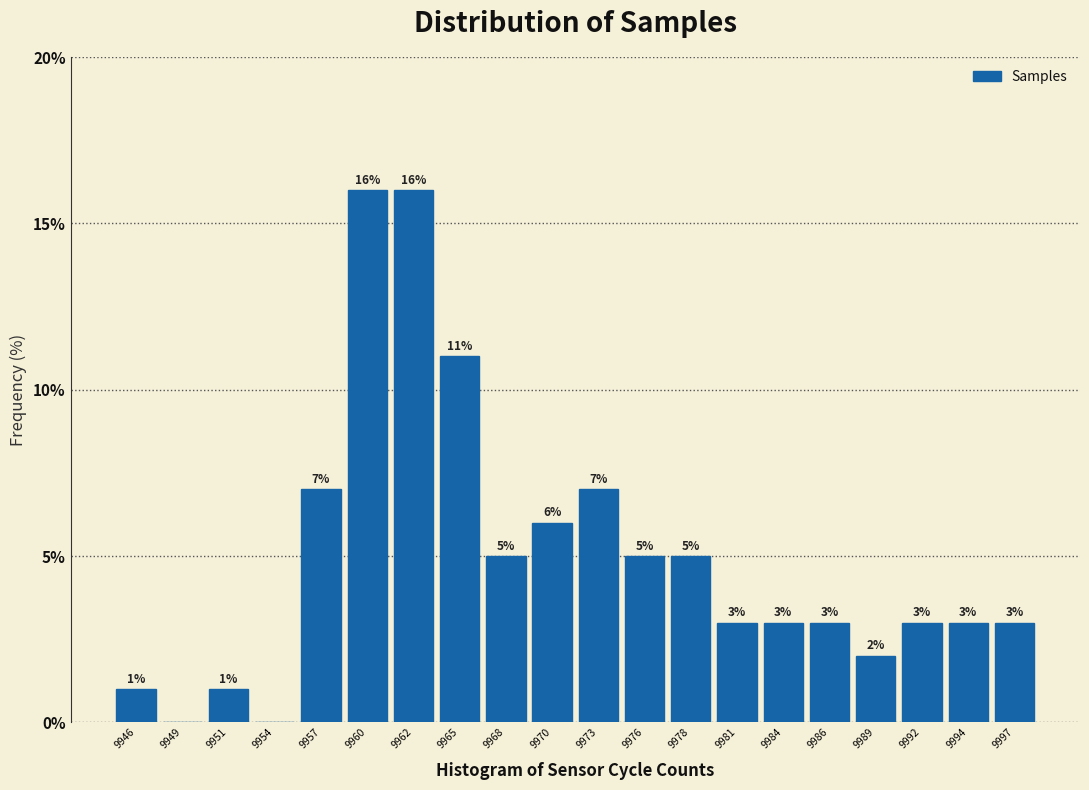

Reading right to left, what are all the values shown in this chart?

9997=3.0	9994=3.0	9992=3.0	9989=2.0	9986=3.0	9984=3.0	9981=3.0	9978=5.0	9976=5.0	9973=7.0	9970=6.0	9968=5.0	9965=11.0	9962=16.0	9960=16.0	9957=7.0	9954=0.0	9951=1.0	9949=0.0	9946=1.0